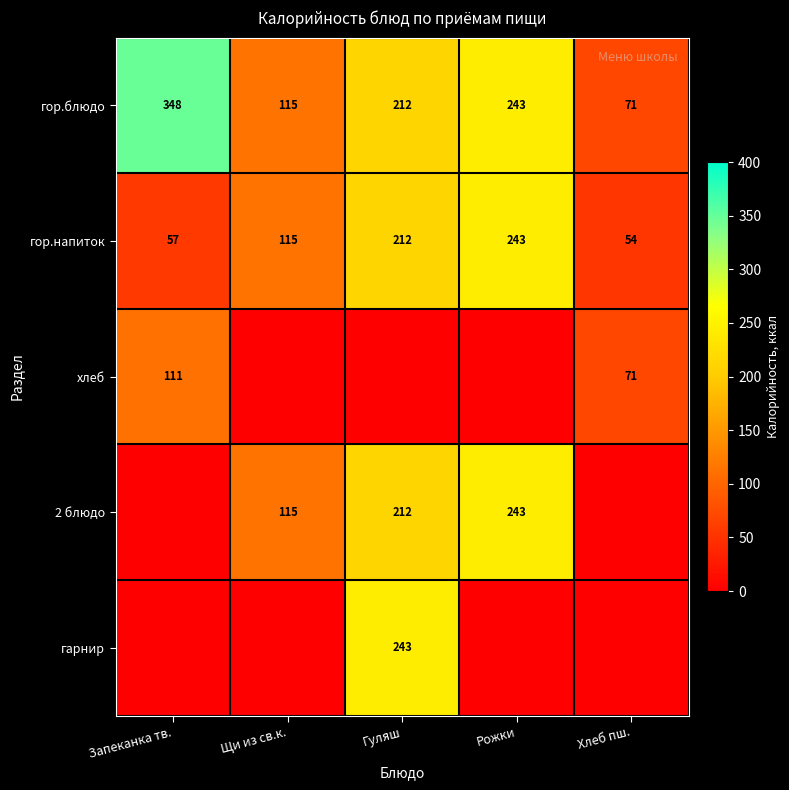

At which label does гор.напиток reach its minimum?

Хлеб пш.